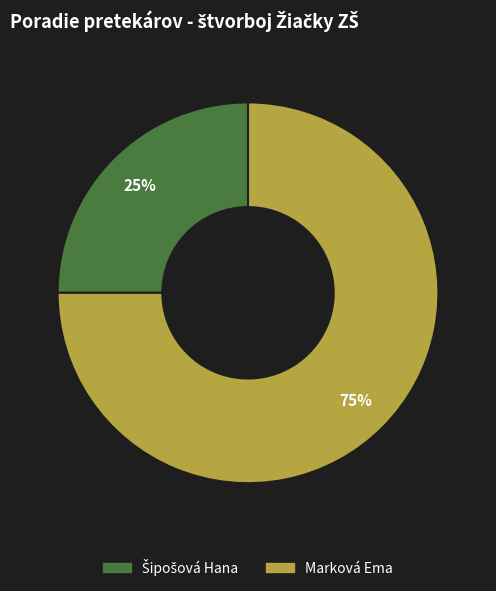

What is the majority slice?

Marková Ema